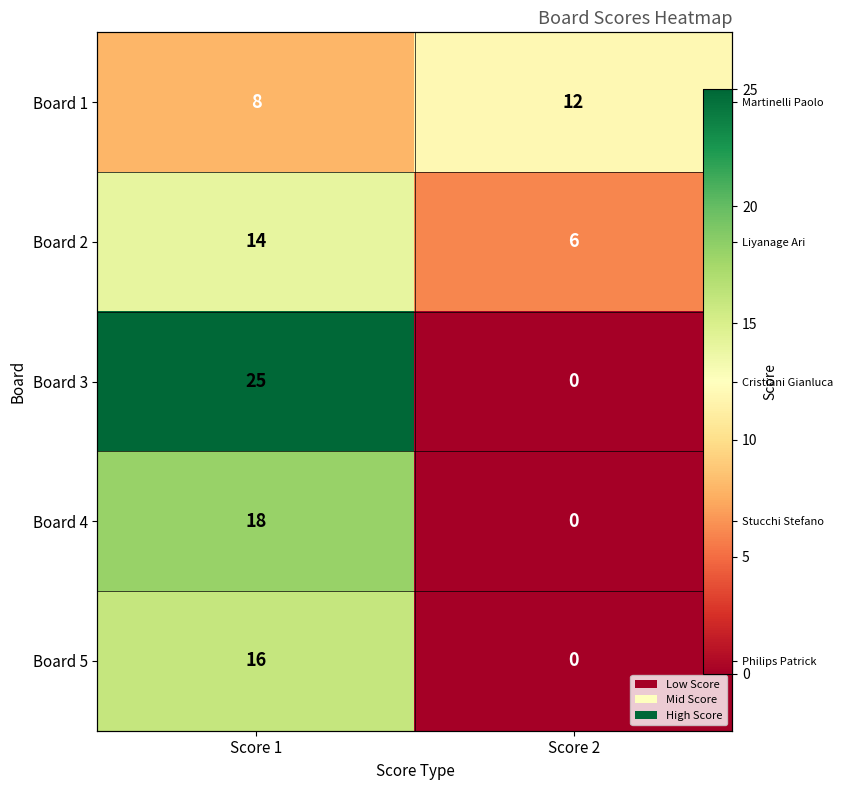

Is it true that Board 3 equals -11 at Score 2?

False